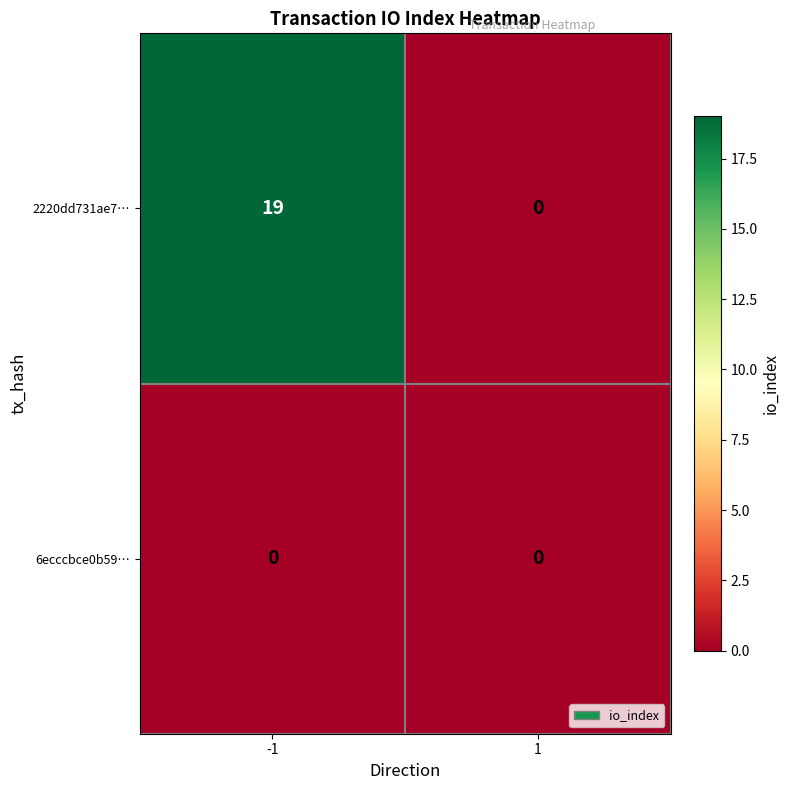

At how many categories does at least one series exceed 18?

1